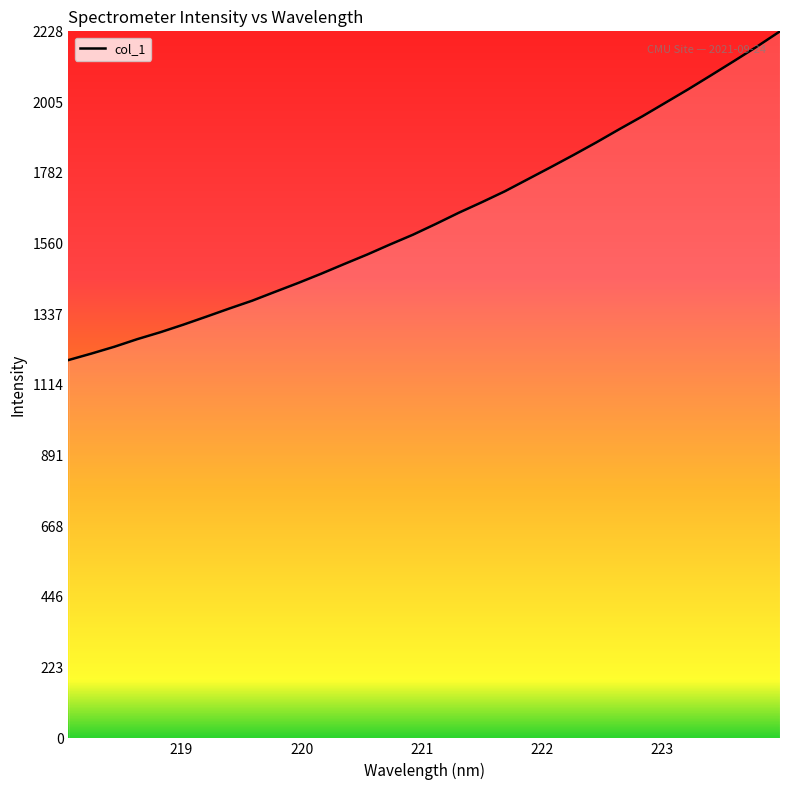

How many lines are shown in the chart?

1